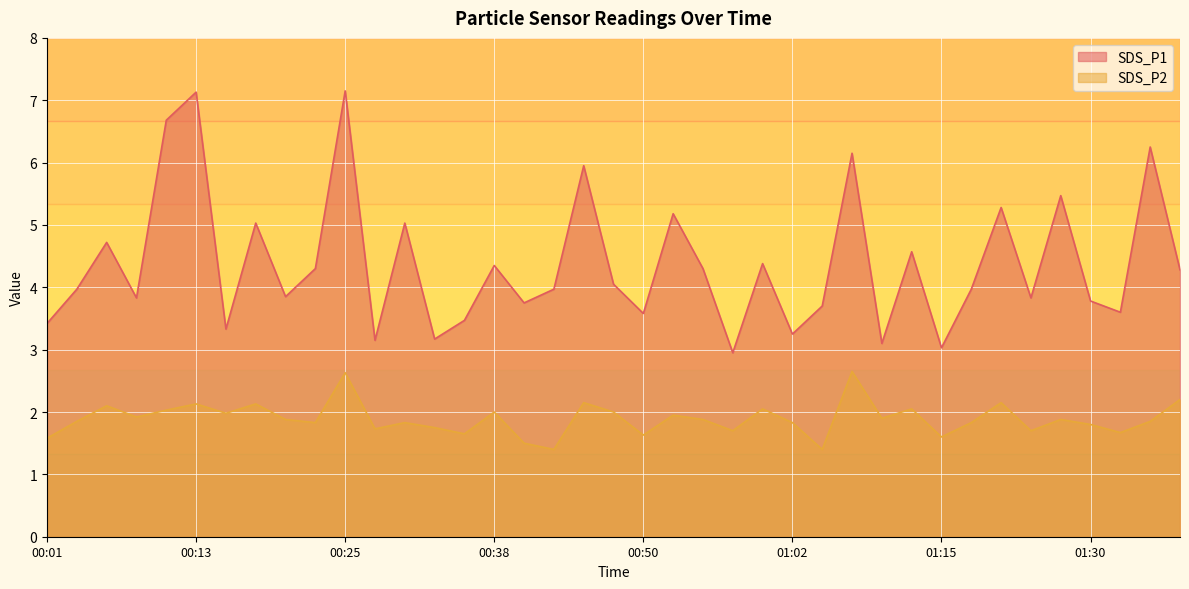

True or false: SDS_P1 and SDS_P2 cross at least once.

False